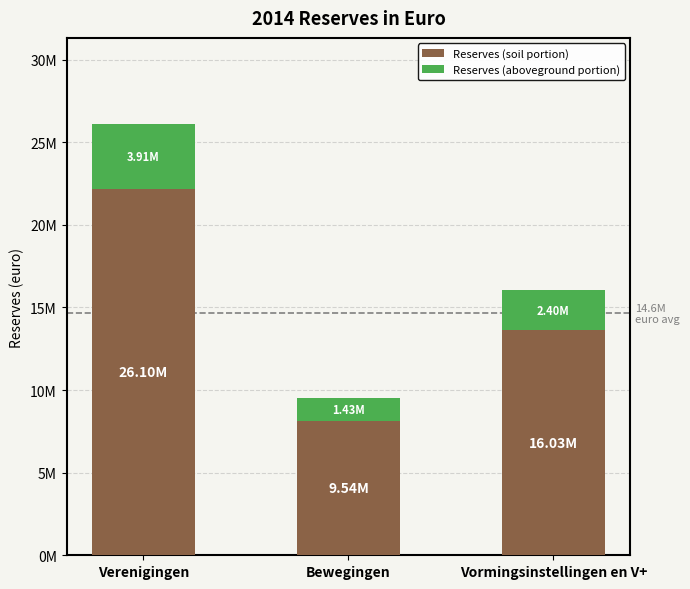

Does the chart contain stacked bars?

Yes